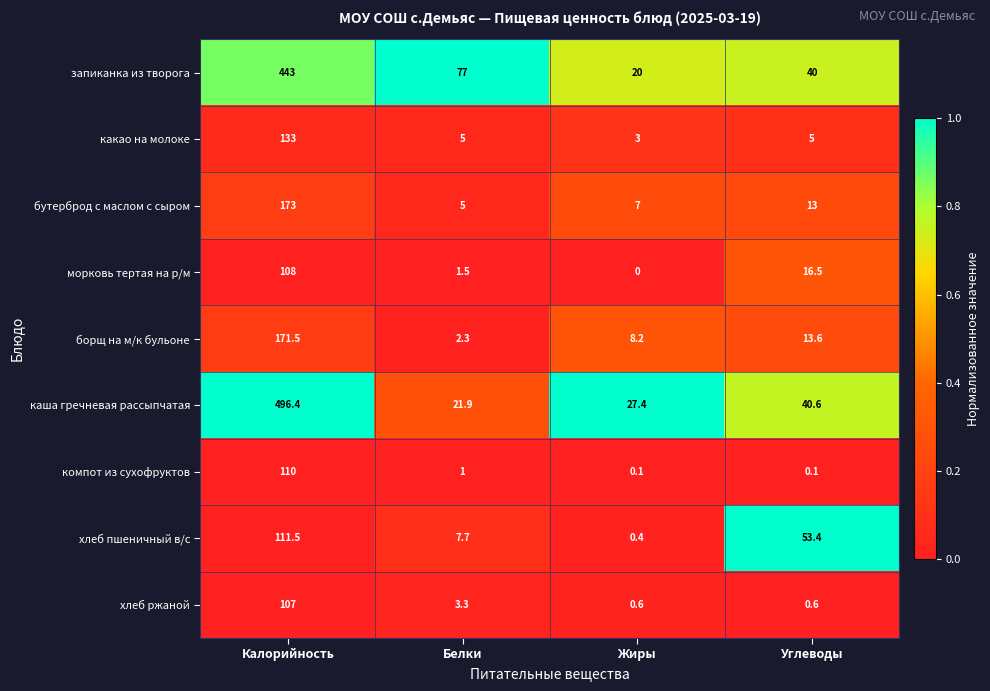

What is the sum of the компот из сухофруктов values at Калорийность and Жиры?

110.1